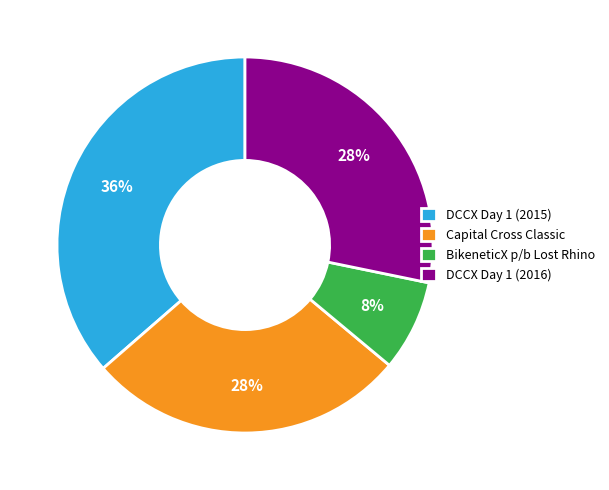

Count the number of slices in the pie.

4